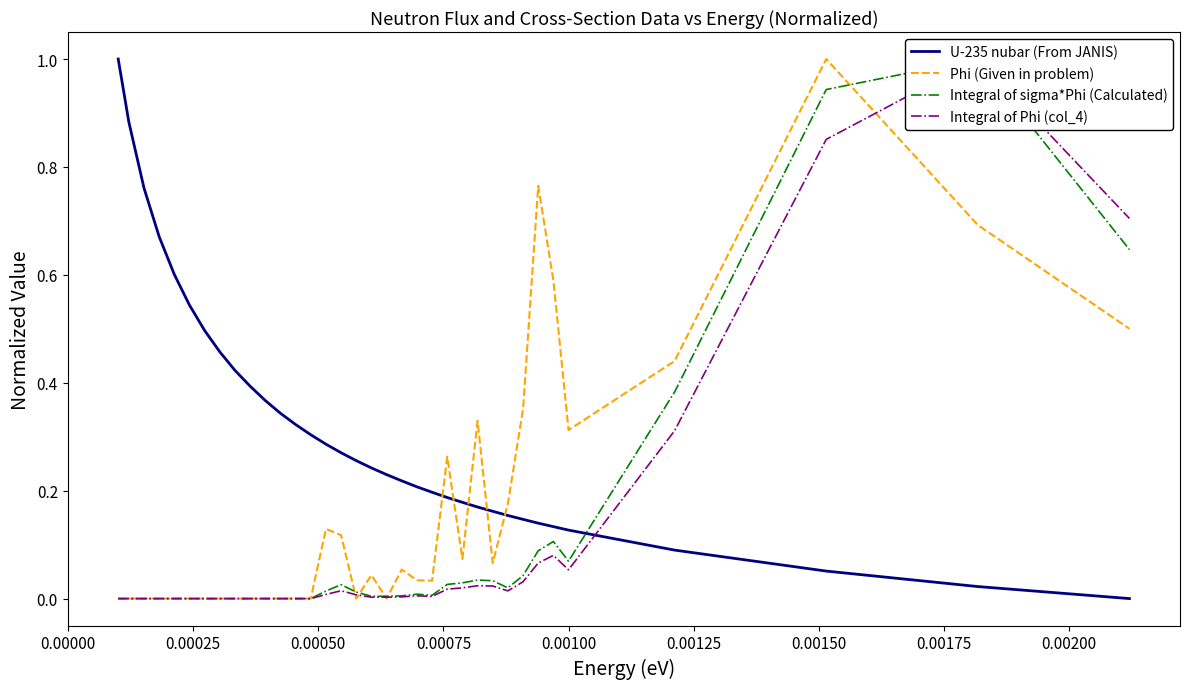

True or false: Phi (Given in problem) and U-235 nubar (From JANIS) intersect in this chart.

True